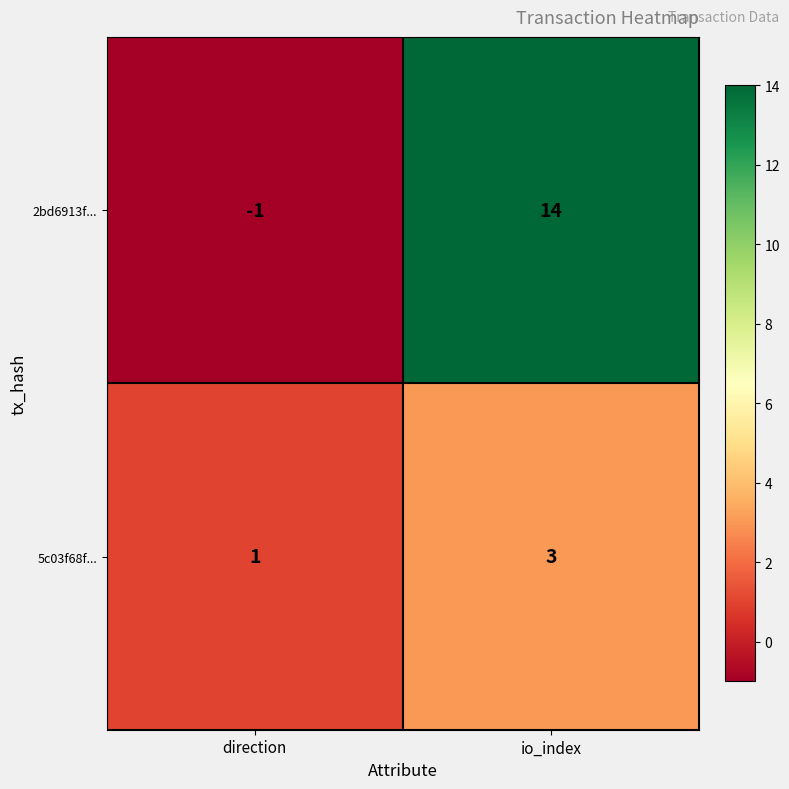

At how many categories does at least one series exceed 4?

1